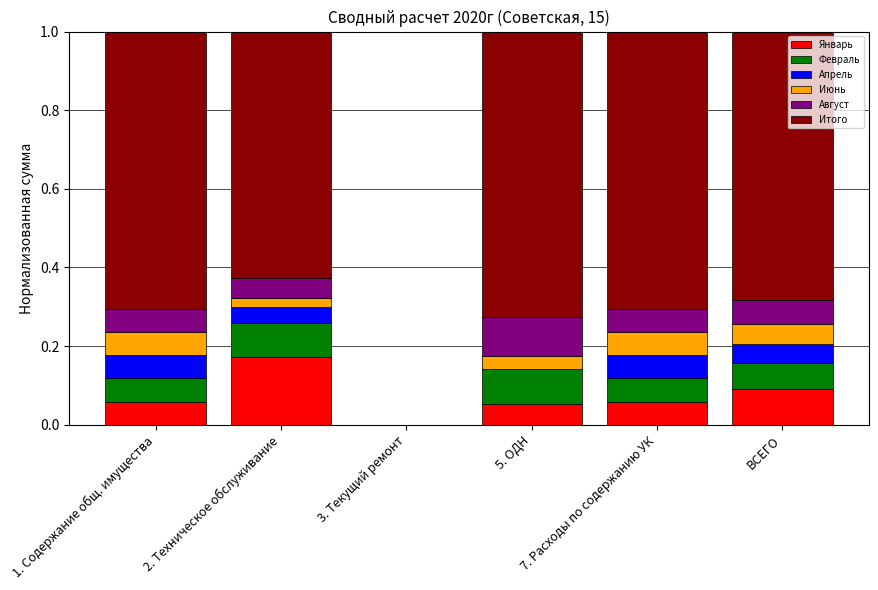

The value of Июнь at ВСЕГО is 0.0. True or false?

False